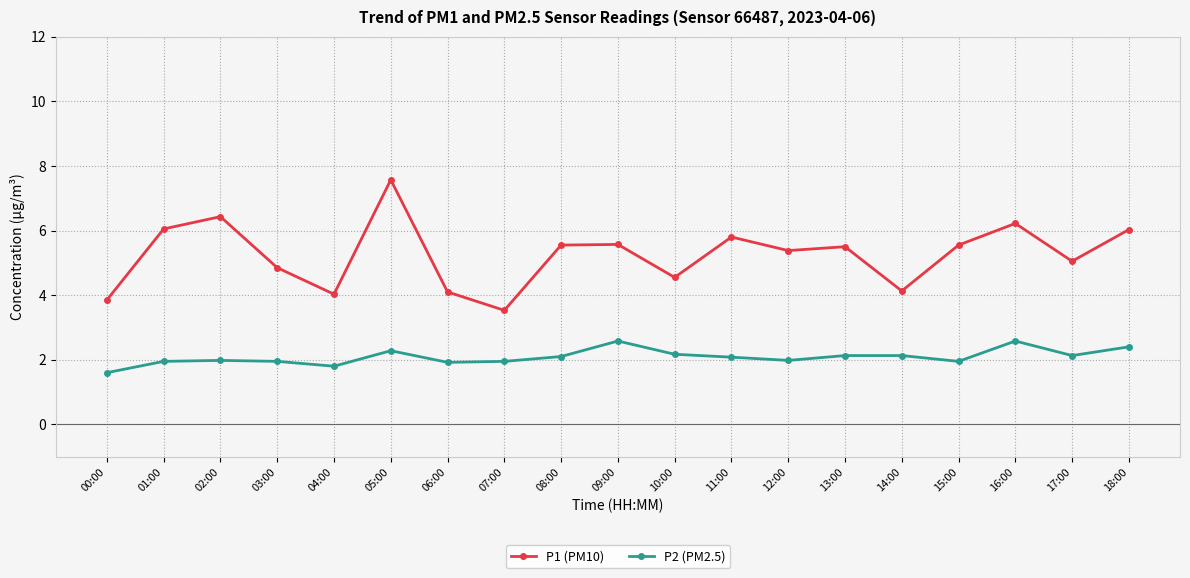

The value of P2 (PM2.5) at 07:00 is 1.9. True or false?

True